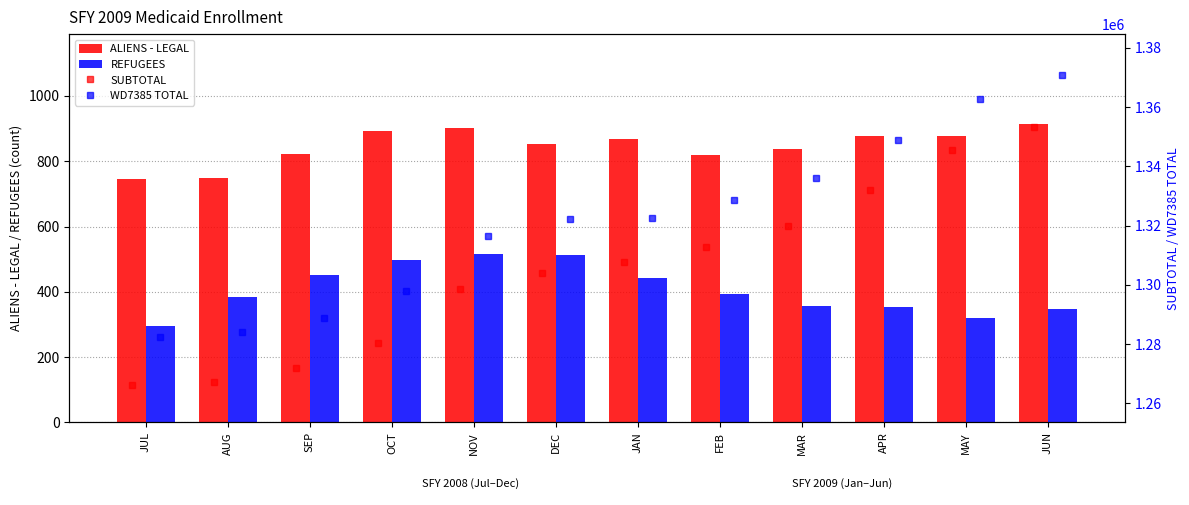

Which category has the highest value in the ALIENS - LEGAL series?

JUN